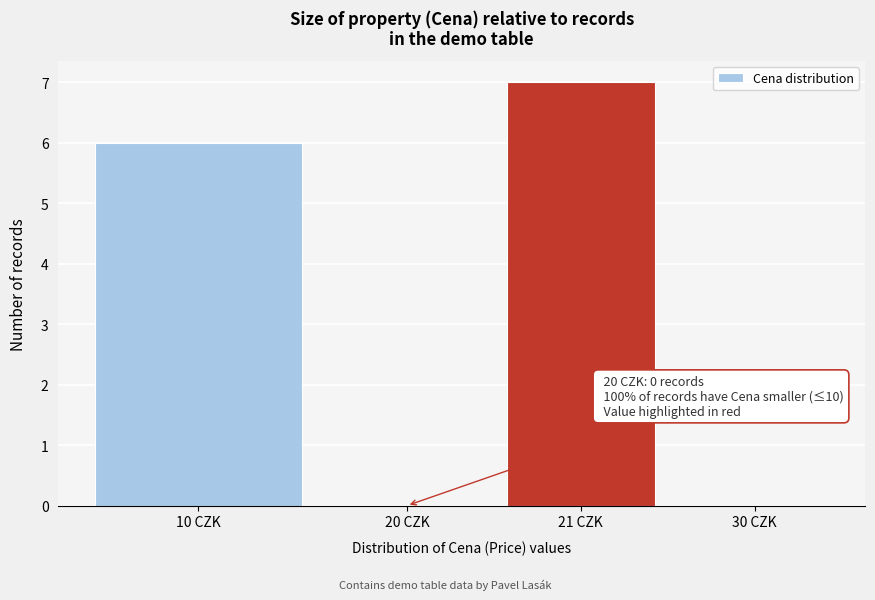

Reading left to right, transcribe all the data shown in this chart.

10 CZK=6	20 CZK=0	21 CZK=7	30 CZK=0